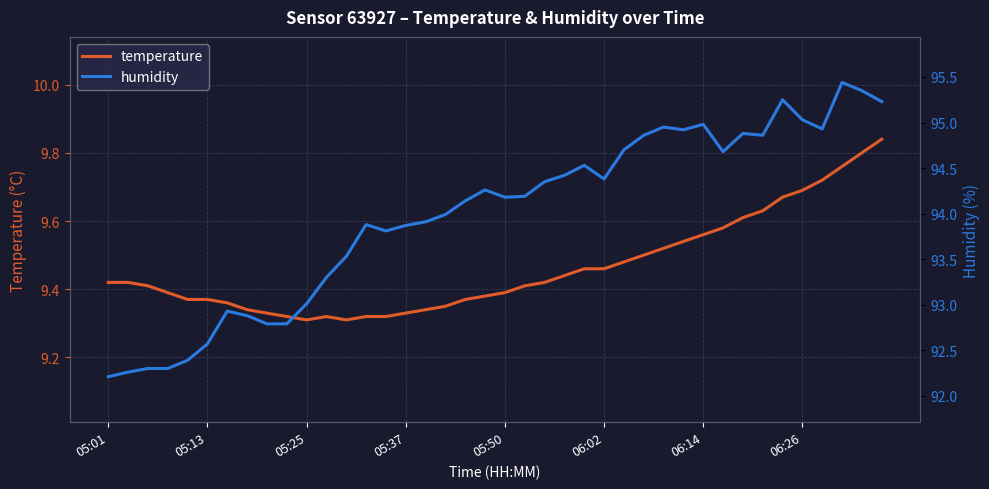

Which has a higher value, 19 or 27?

27